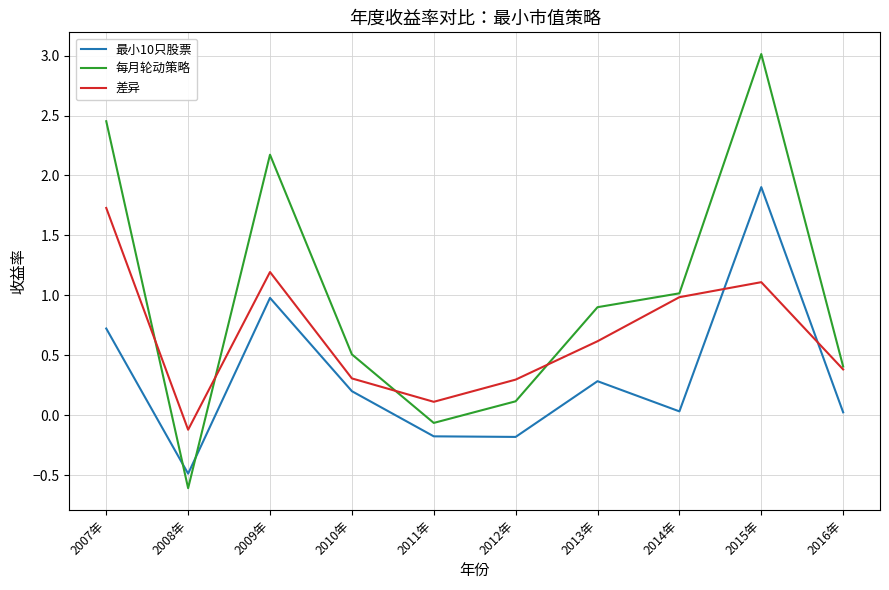

In 每月轮动策略, how many points are lower than both neighbors (excluding endpoints)?

2